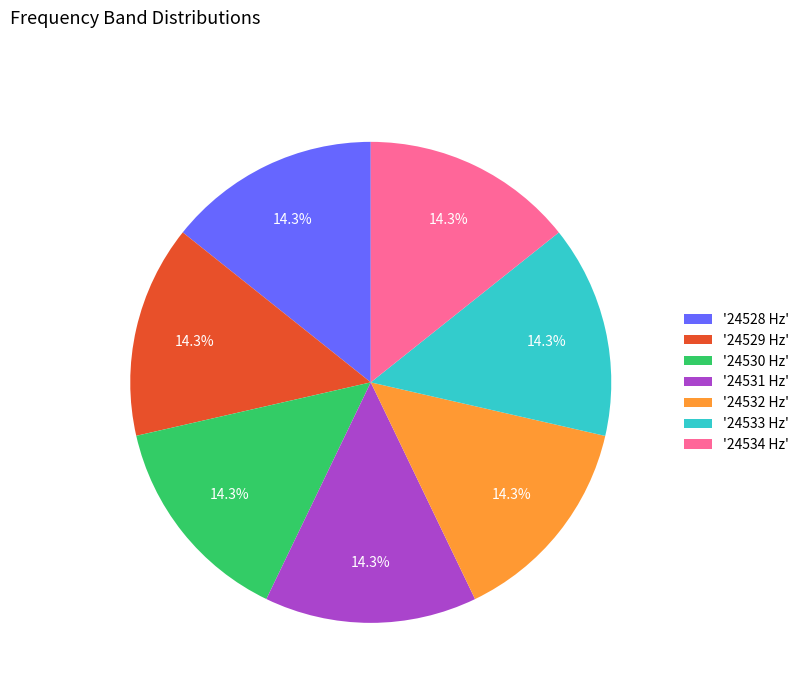

Is '24533 Hz' the majority of the pie?

No